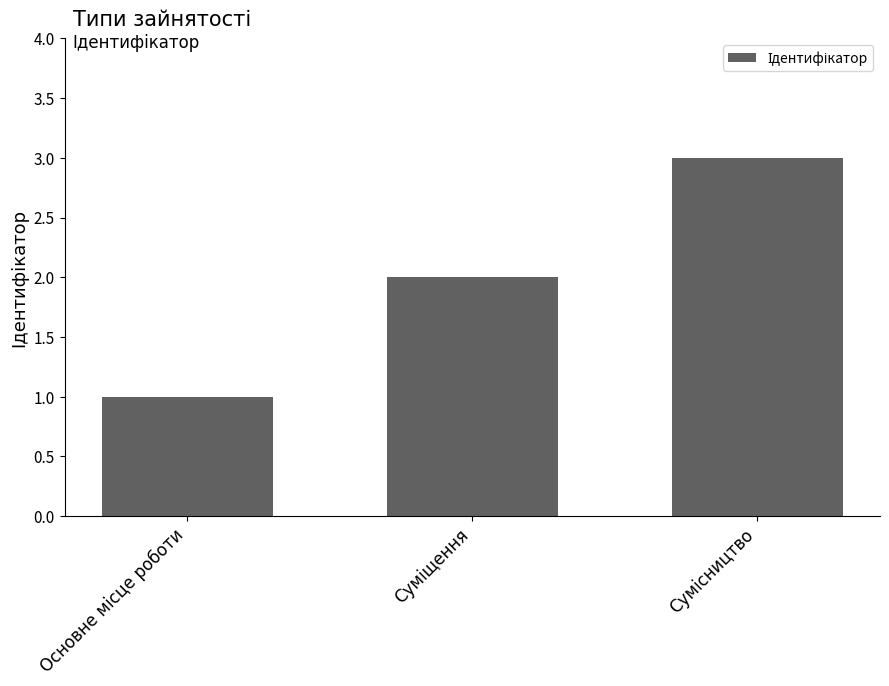

What is the sum of all values?

6